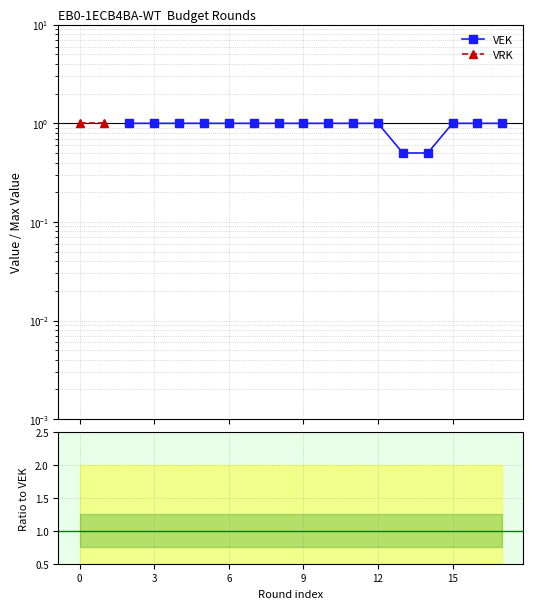

True or false: VEK has a value of 0.5 at 8.

False